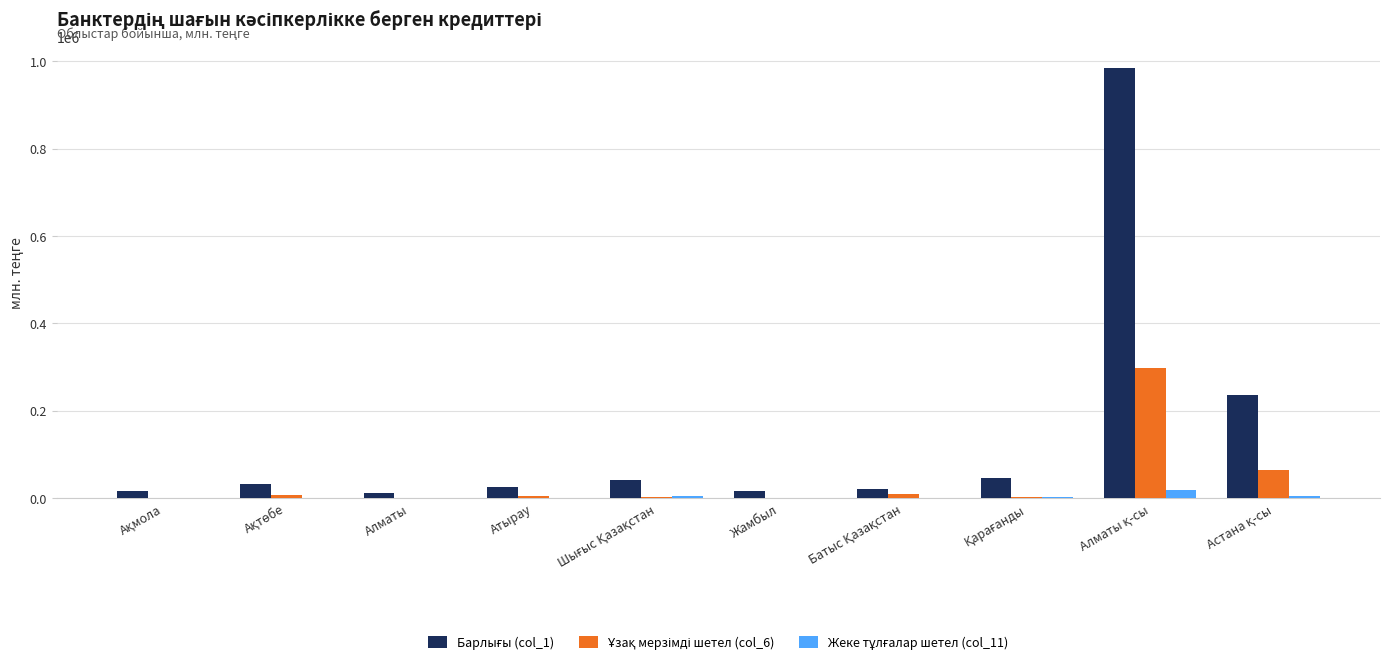

Are the bars grouped side by side (vs. stacked)?

Yes